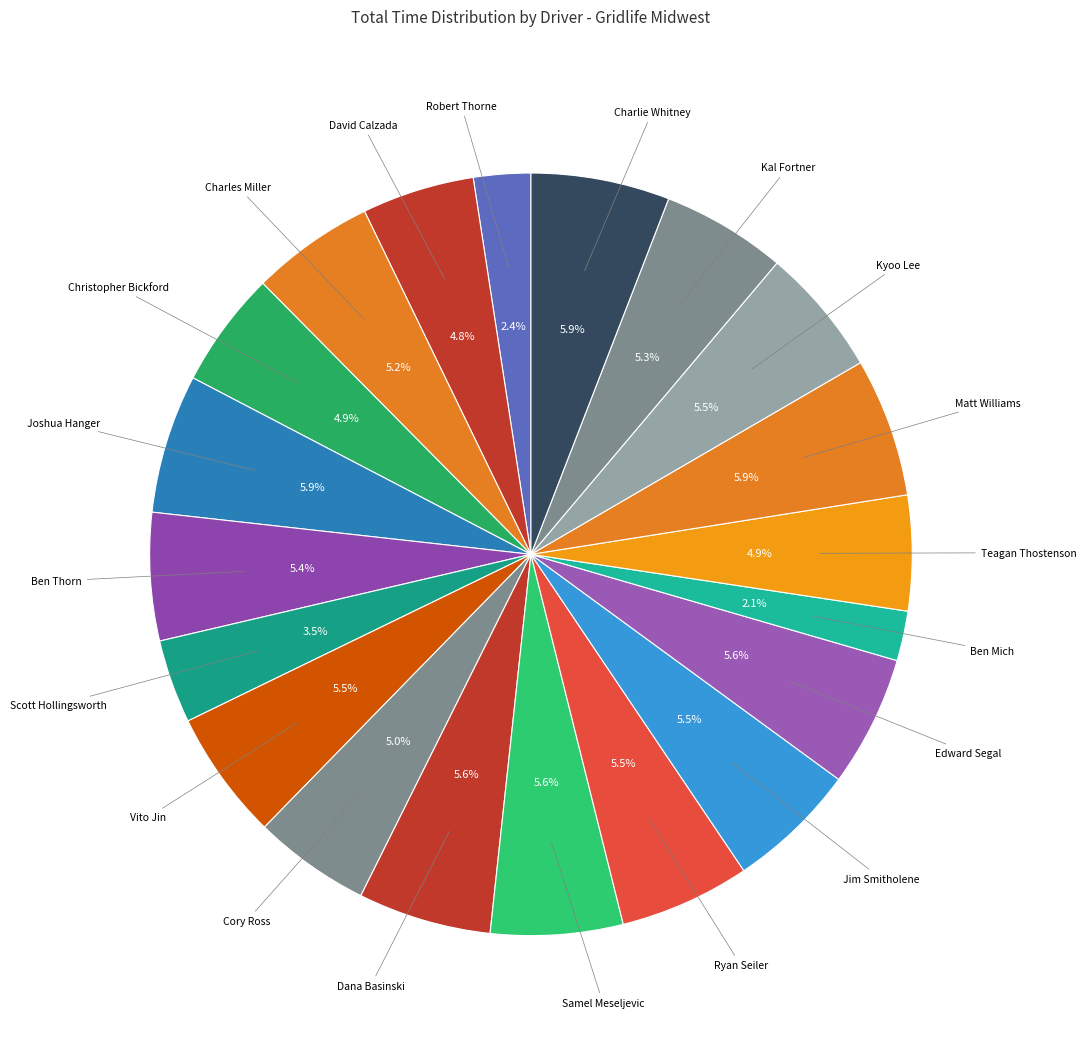

How many segments does this pie chart have?

20